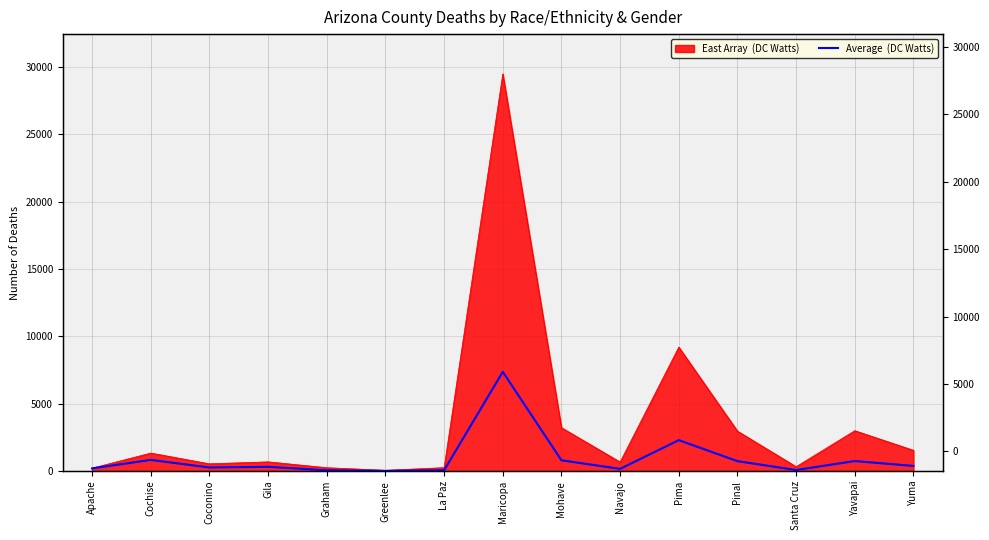

Where is the first local maximum?

Cochise